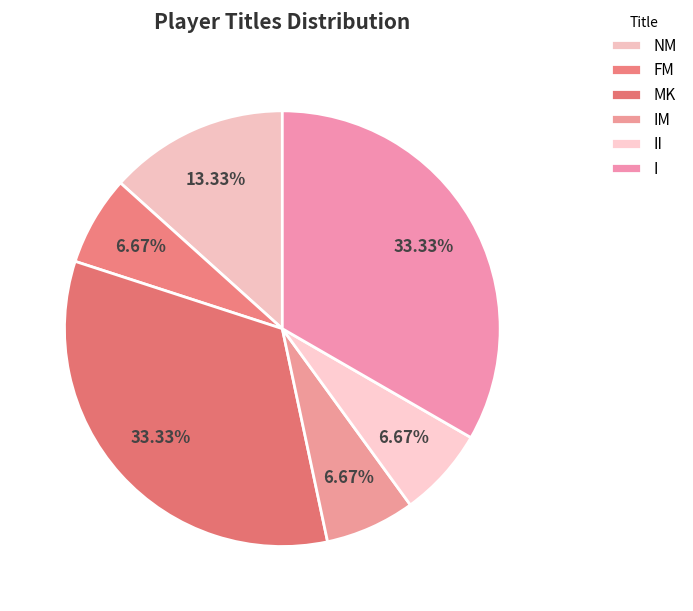

True or false: IM accounts for 7% of the total.

True